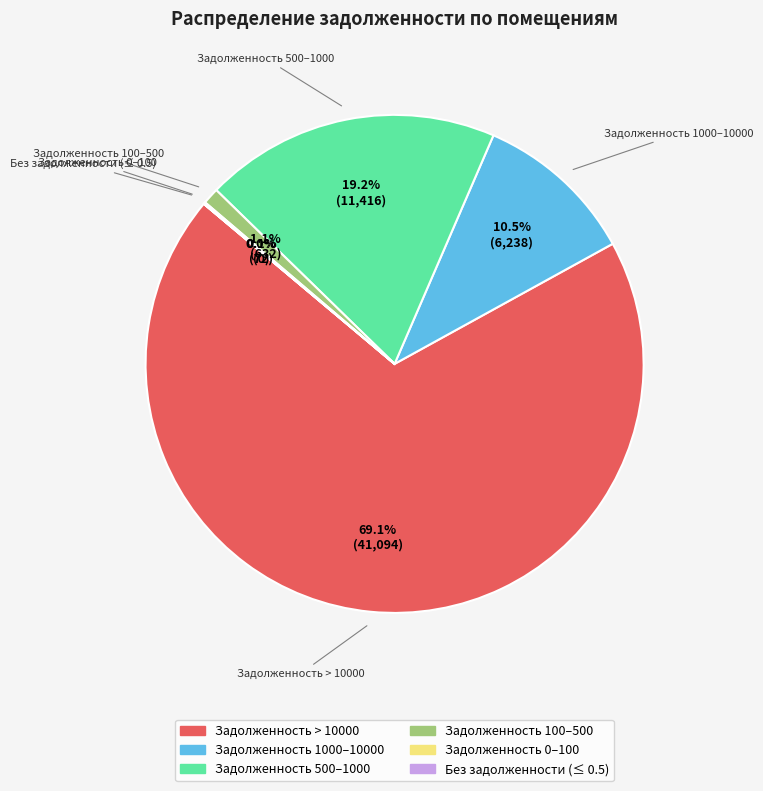

To the nearest percent, what is the difference between the largest and smallest slice percentages?

69%